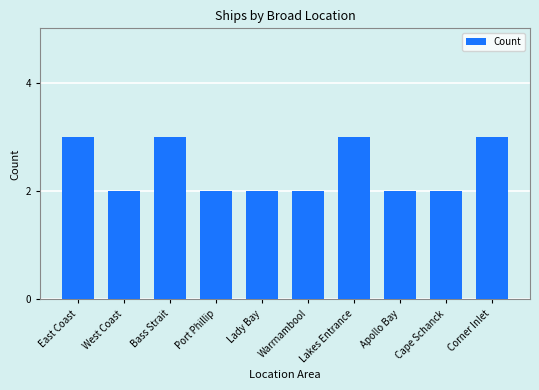

What is the label of the 7th bar from the left?

Lakes Entrance